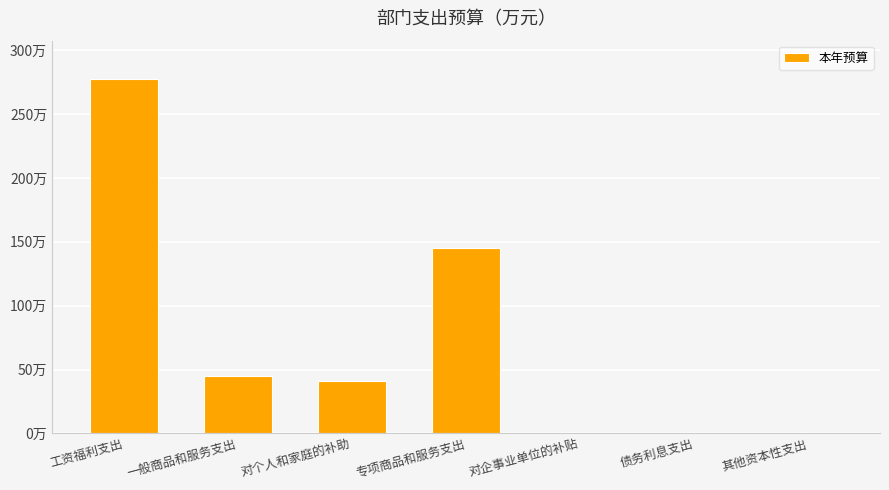

Are the bars horizontal?

No